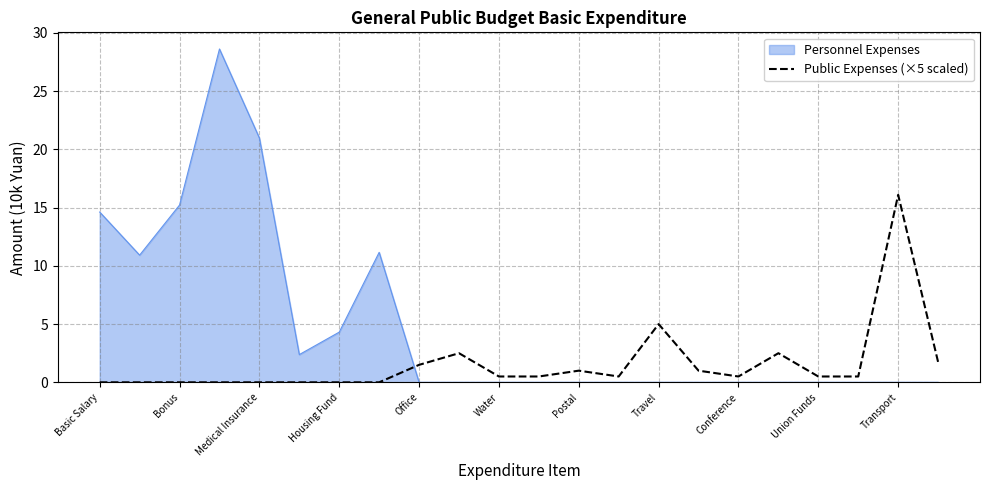

After their last crossing, which series has the higher values: Personnel Expenses or Public Expenses (×5 scaled)?

Public Expenses (×5 scaled)